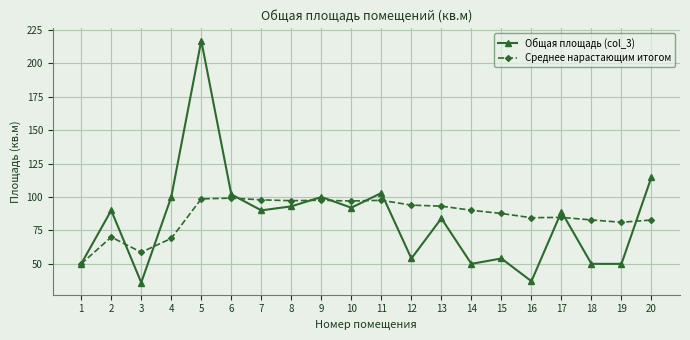

Is this an area chart (filled region under the line)?

No